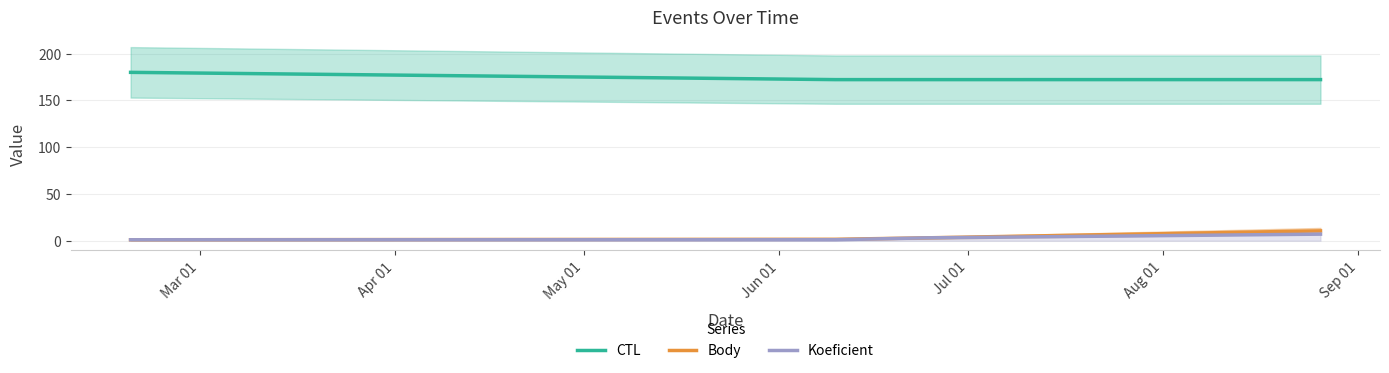

Does the chart display data point markers on the line(s)?

No